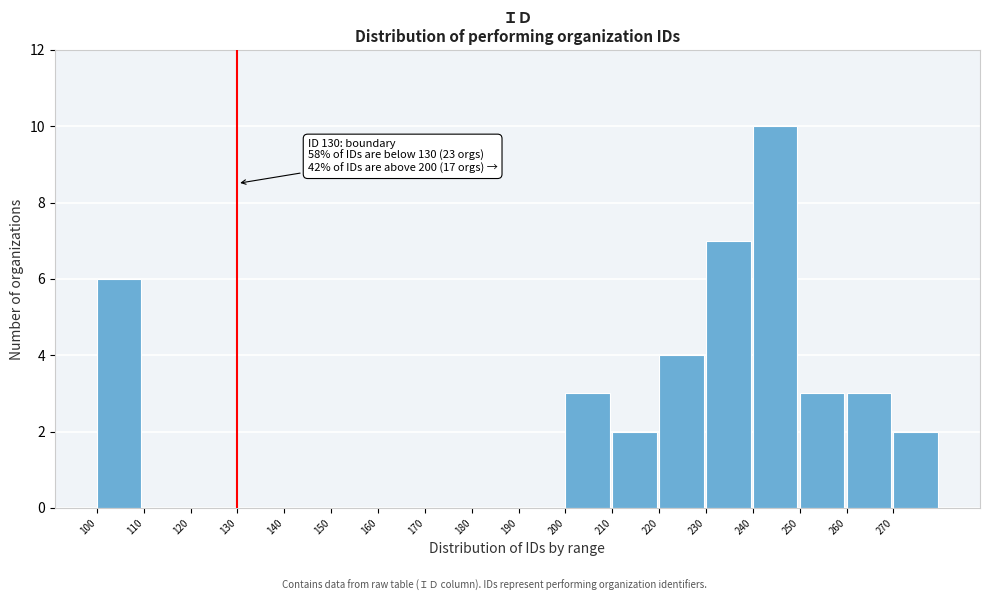

Which range on the x-axis has the tallest bar?

240 to 250